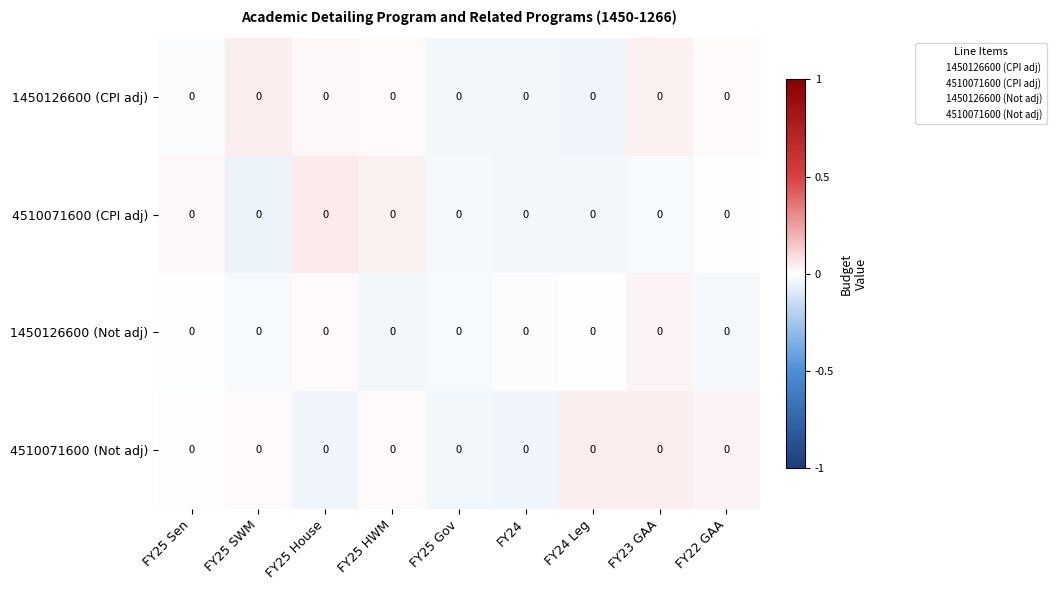

Is the value of 1450126600 (CPI adj) at FY25 HWM greater than the value of 1450126600 (Not adj) at FY24 Leg?

Yes